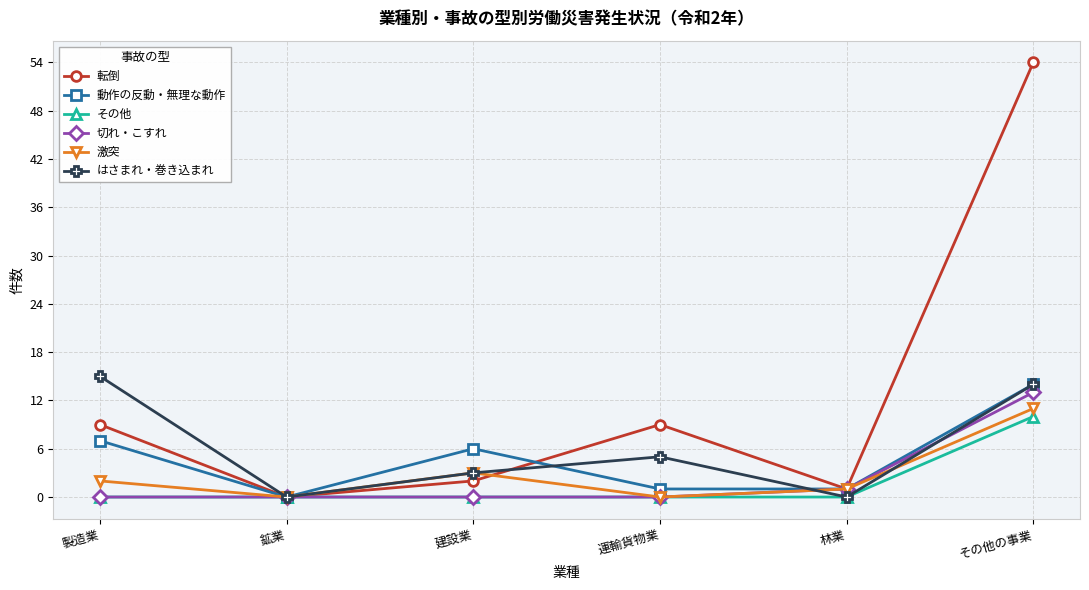

What is the value of the 激突 point at the 5th from the left?

1